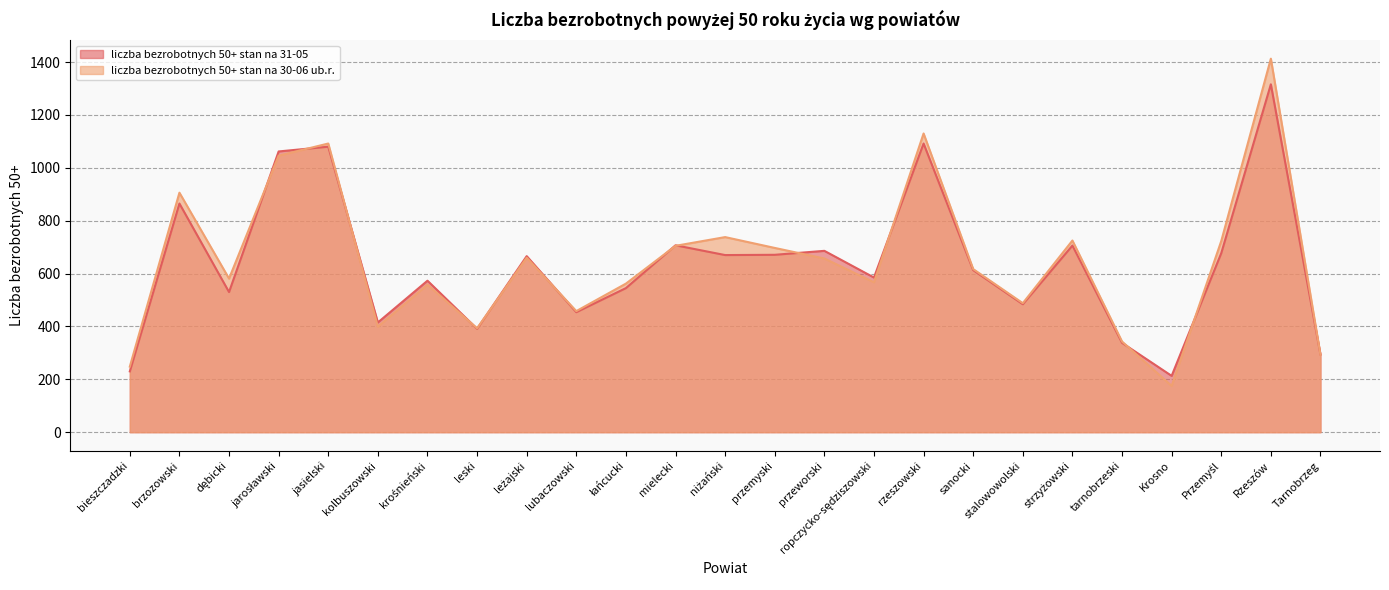

What is the value of the liczba bezrobotnych 50+ stan na 31-05 point at the 5th from the left?

1080